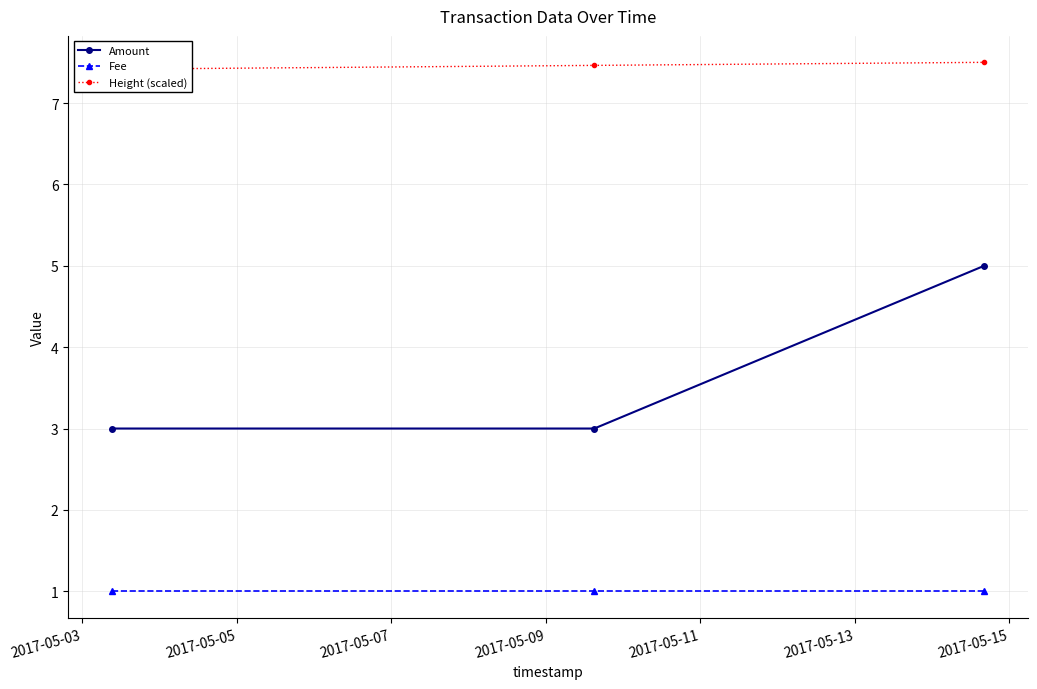

What is the minimum value for Amount?

3